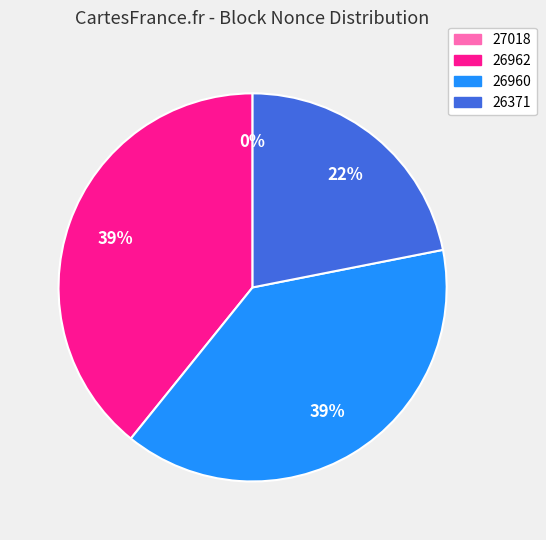

Is the sum of 26371 and 27018 greater than half?

No